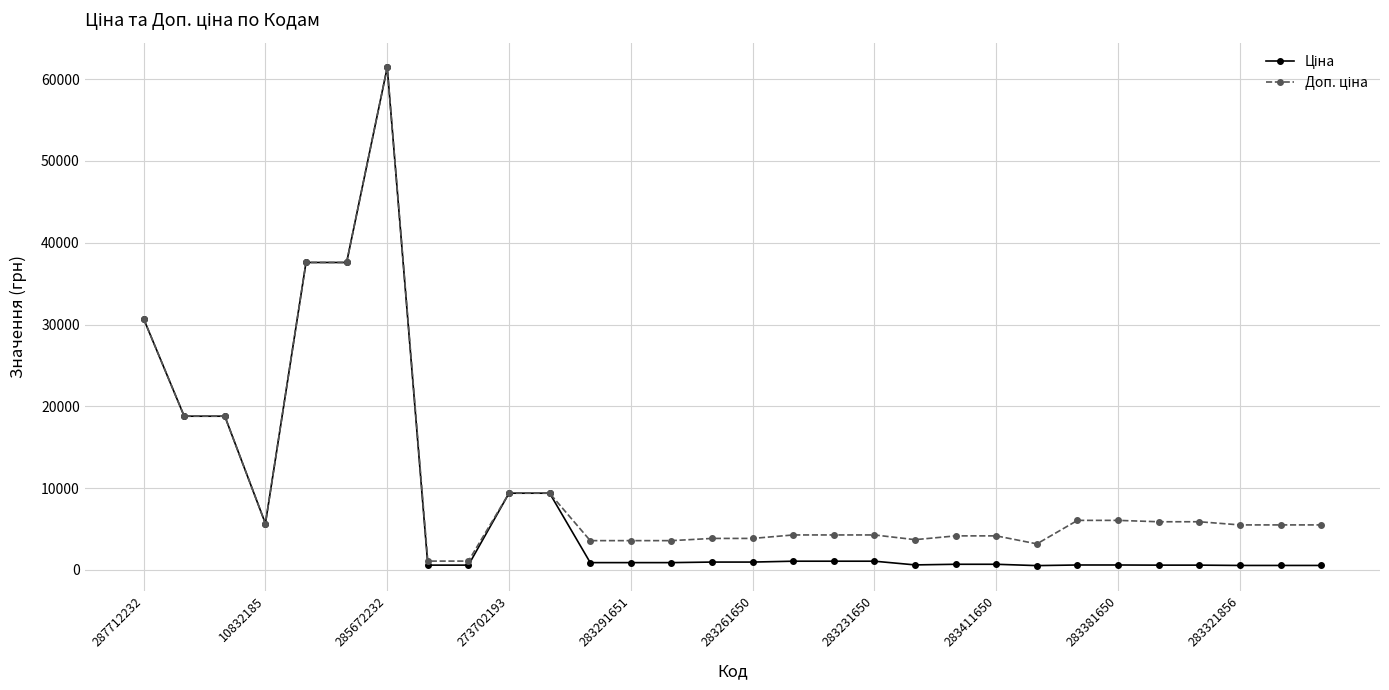

What is the greatest value displayed?

61434.3